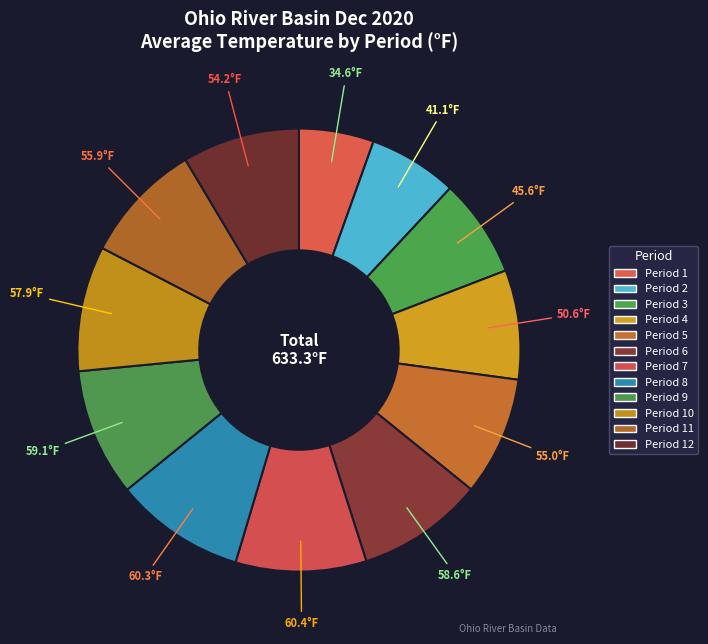

To the nearest percent, what is the difference between the largest and smallest slice percentages?

4%